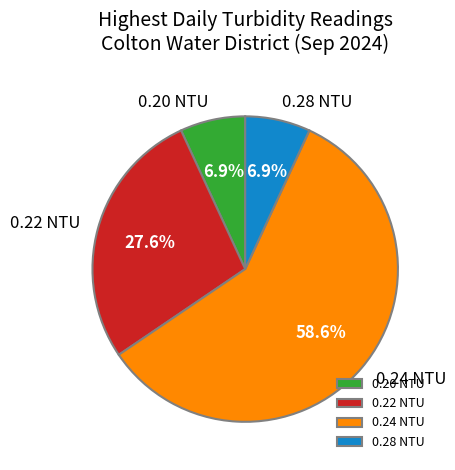

Count the number of slices in the pie.

4